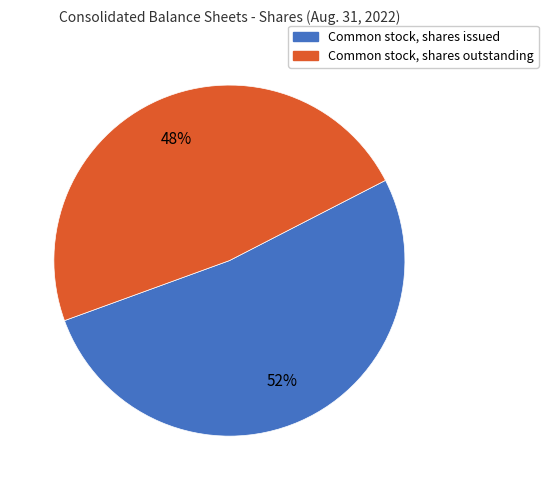

The Common stock, shares issued slice represents 40% of the pie. True or false?

False